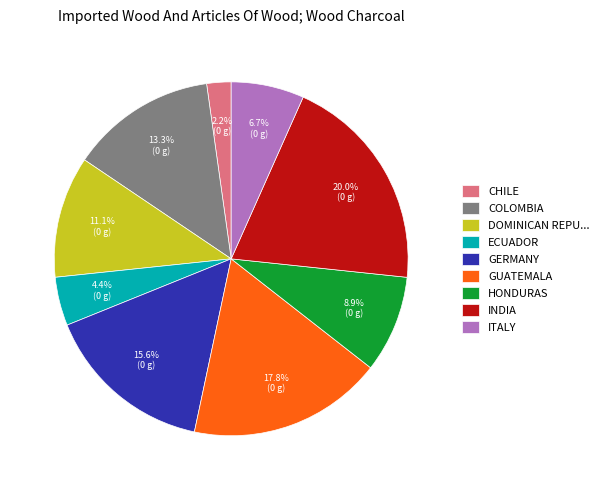

To the nearest percent, what is the average slice percentage?

11%